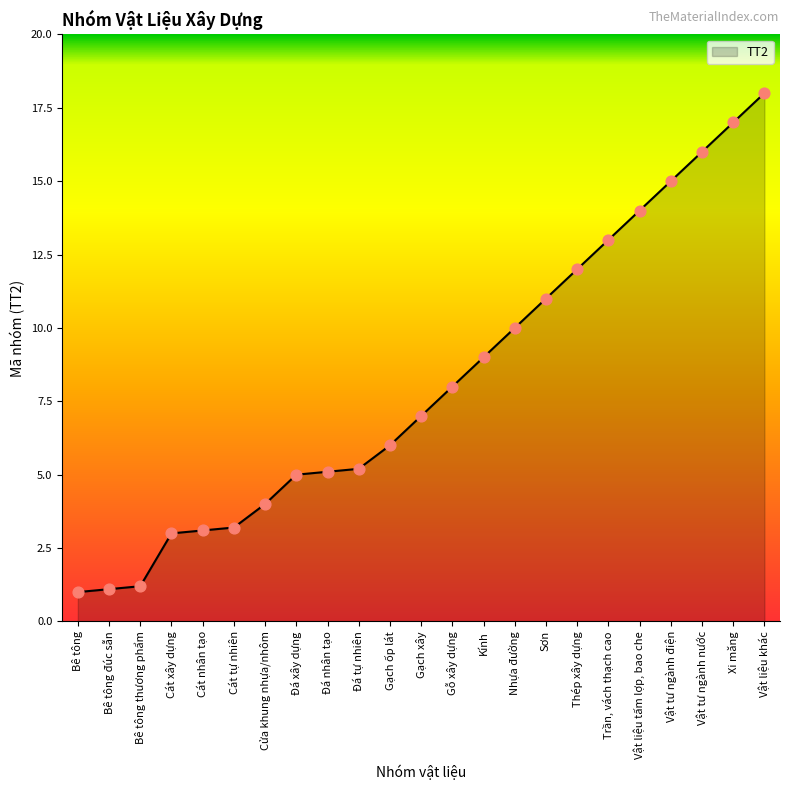

What is the change in value from Bê tông to Vật liệu tấm lợp, bao che?

+13.0